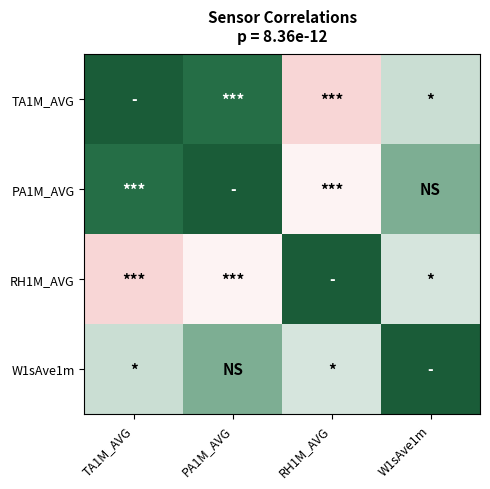

Reading left to right, transcribe all the data shown in this chart.

TA1M_AVG: TA1M_AVG=1.0	PA1M_AVG=0.6	RH1M_AVG=-0.8	W1sAve1m=-0.2
PA1M_AVG: TA1M_AVG=0.6	PA1M_AVG=1.0	RH1M_AVG=-0.5	W1sAve1m=0.0
RH1M_AVG: TA1M_AVG=-0.8	PA1M_AVG=-0.5	RH1M_AVG=1.0	W1sAve1m=-0.3
W1sAve1m: TA1M_AVG=-0.2	PA1M_AVG=0.0	RH1M_AVG=-0.3	W1sAve1m=1.0